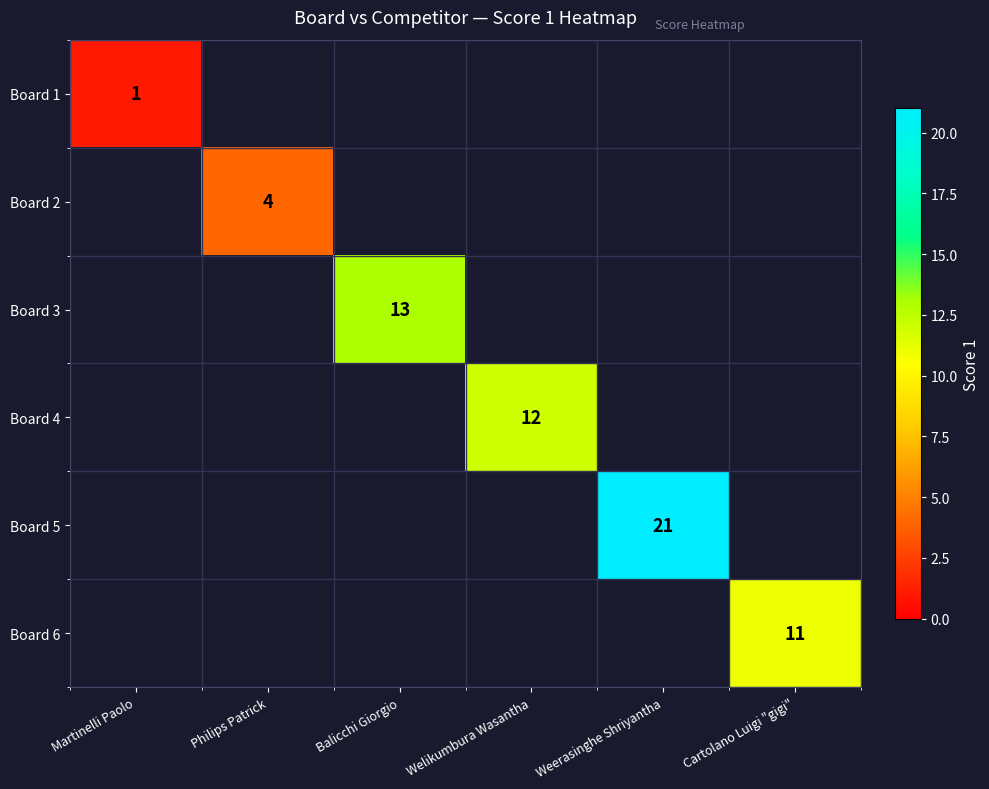

Is it true that Board 4 equals 20 at Welikumbura Wasantha?

False